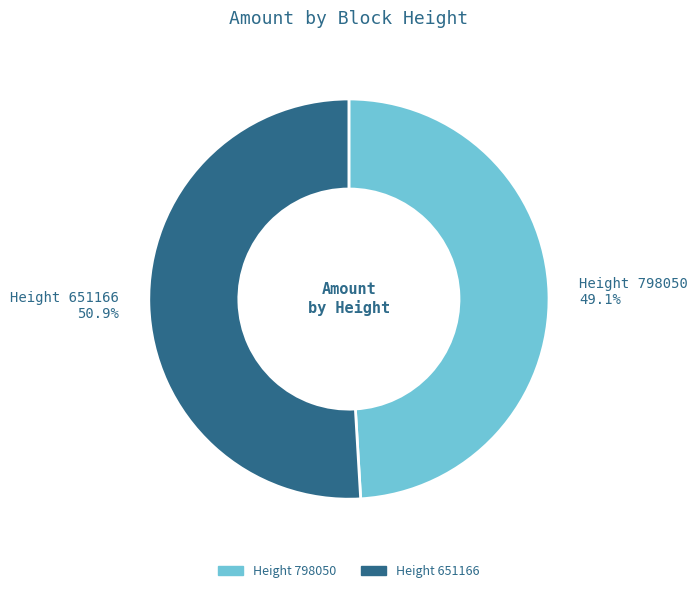

Count the number of slices in the pie.

2